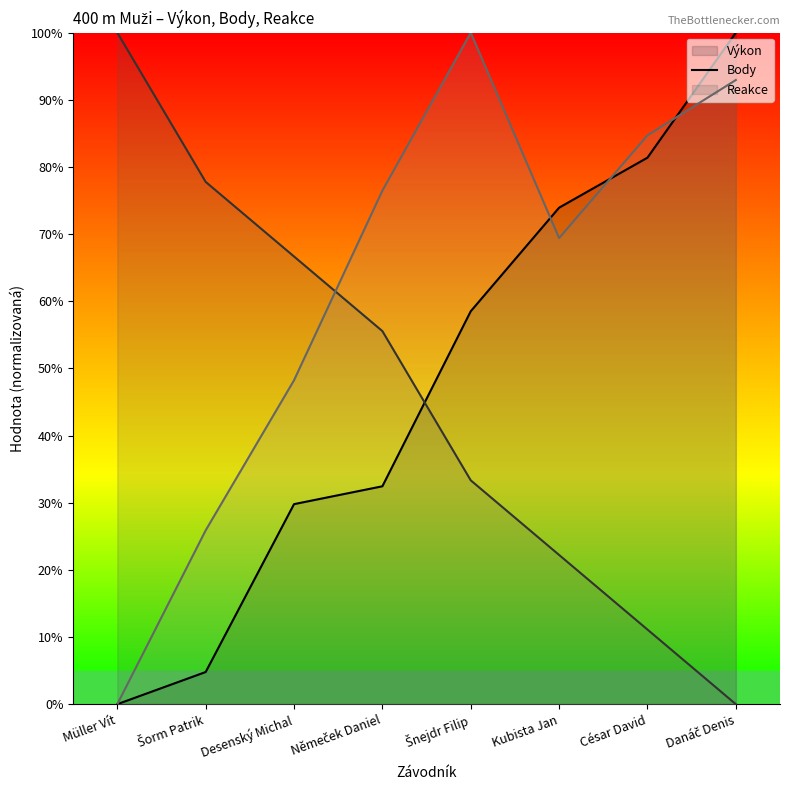

Which category has the highest value across all series?

Danáč Denis